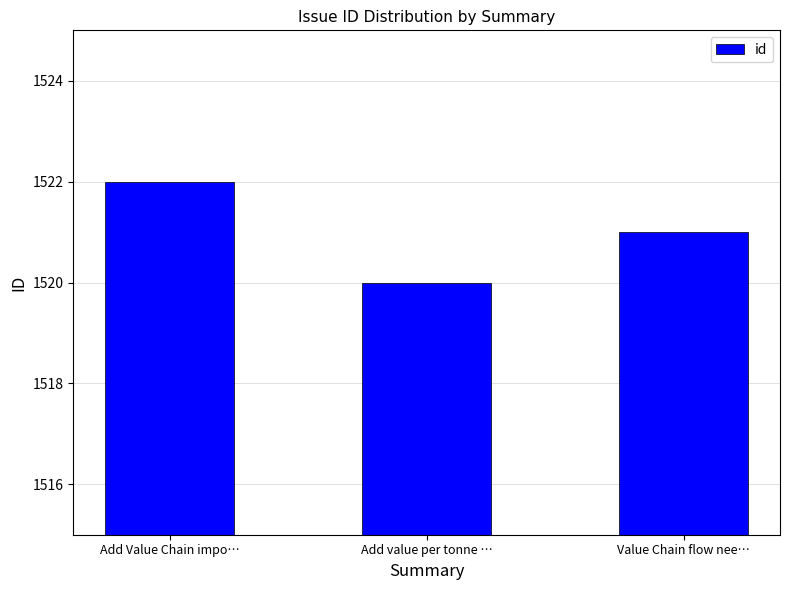

What is the sum of the values at Value Chain flow nee… and Add Value Chain impo…?

3043